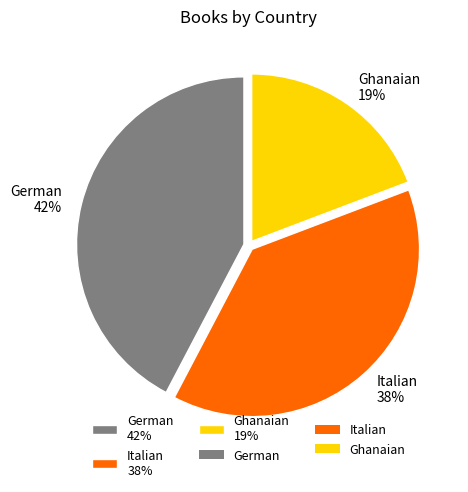

Do Italian 38% and Ghanaian 19% together represent more than half of the pie?

Yes